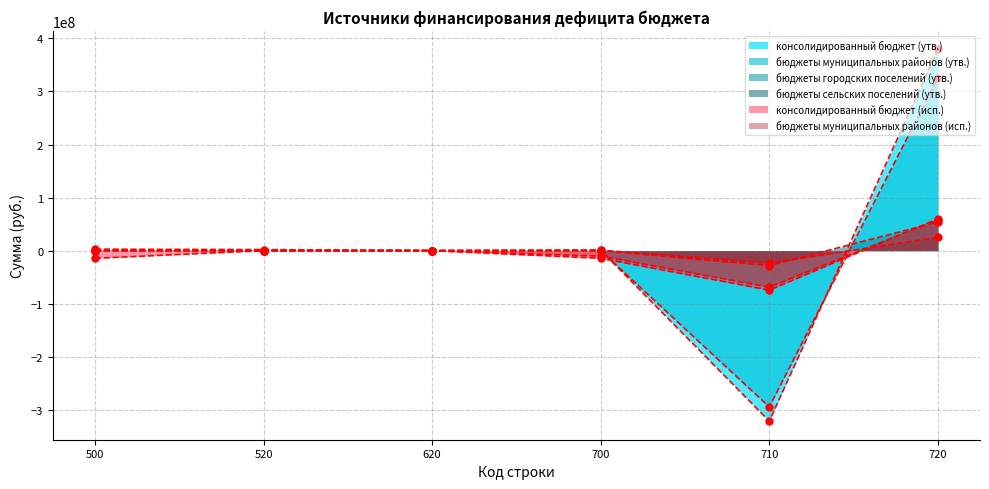

What is the value of the бюджеты городских поселений (утв.) point at the 5th from the left?

-28159000.0